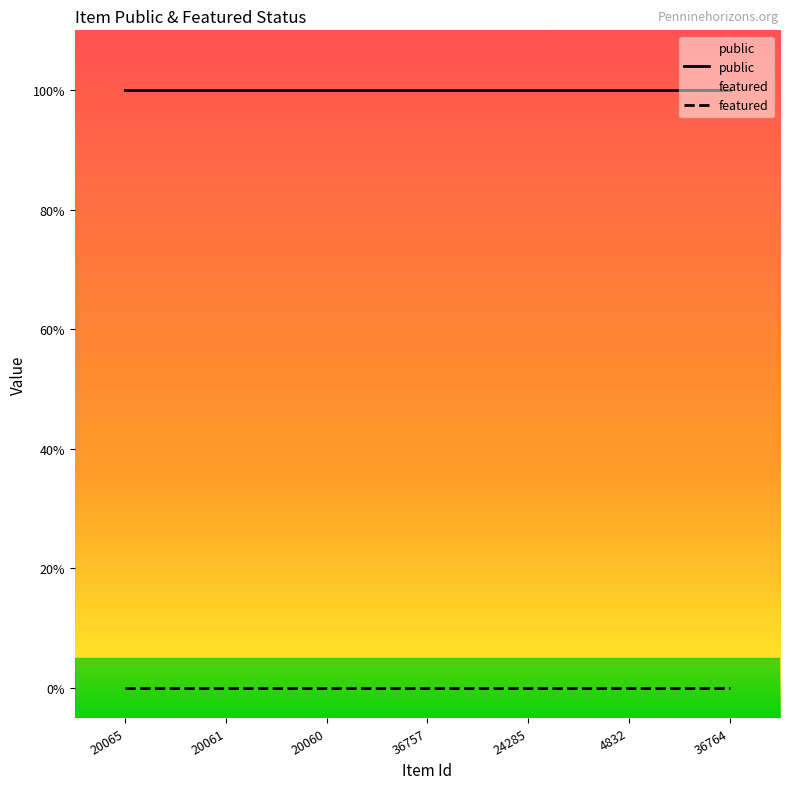

Count the number of categories in the chart.

7